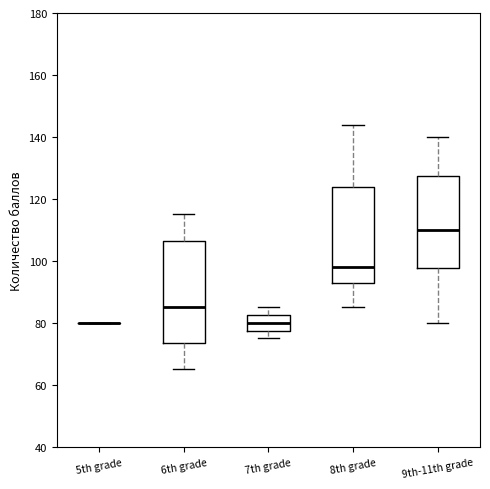

Reading left to right, read every box against the y-axis: the position of its median line, the range the box covers, and the ends of its whiskers. The values are not printed on the chart, so give them approximately, as read against the axis.

5th grade: box collapsed to a line at 80, whiskers 80 to 80
6th grade: median 86, box 74 to 106, whiskers 66 to 116
7th grade: median 80, box 78 to 82, whiskers 76 to 86
8th grade: median 98, box 94 to 124, whiskers 86 to 144
9th-11th grade: median 110, box 98 to 128, whiskers 80 to 140